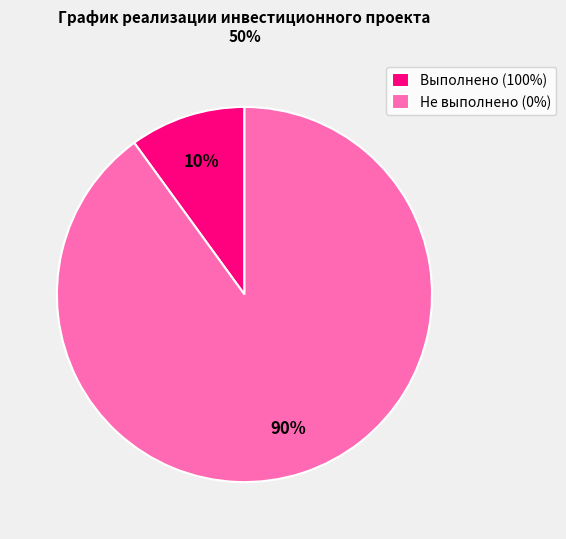

Rank the categories by value from highest to lowest.

Не выполнено (0%), Выполнено (100%)